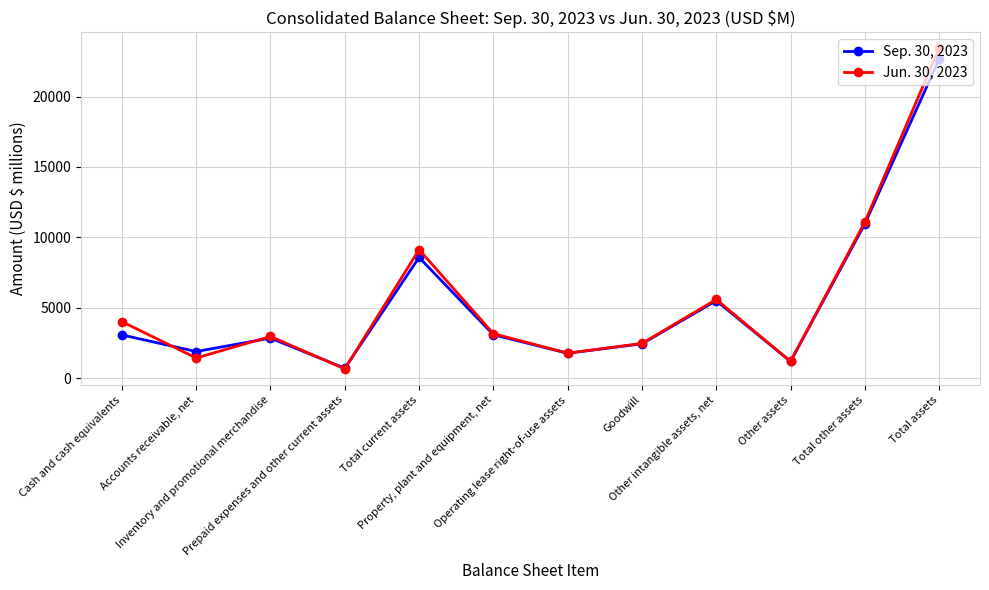

Is it true that Sep. 30, 2023 equals 1787 at Operating lease right-of-use assets?

True